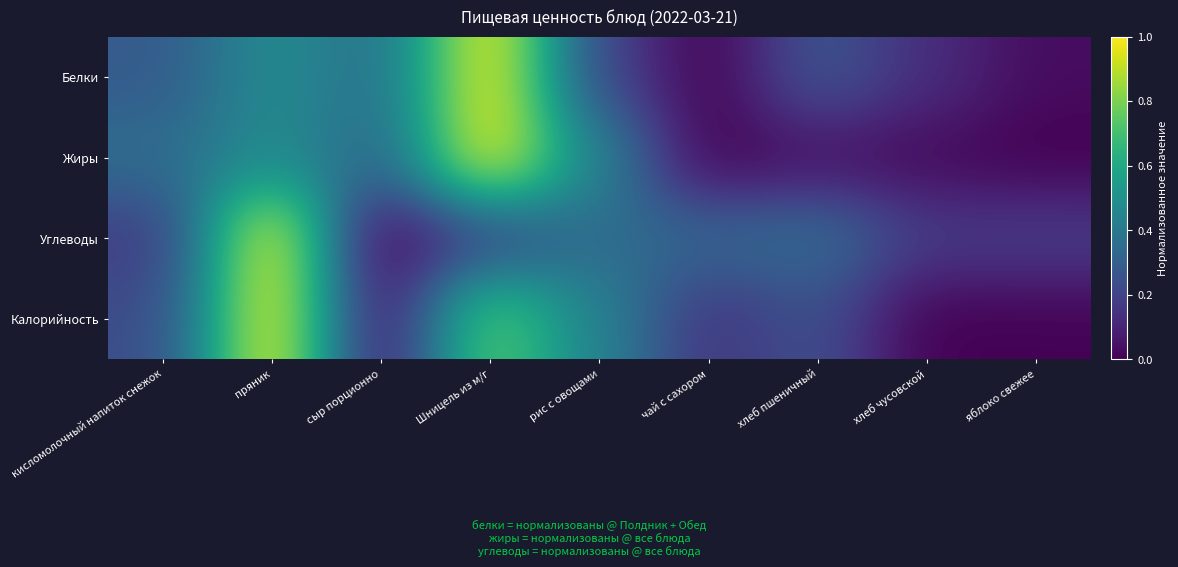

Which series has the largest range (max minus min)?

Белки